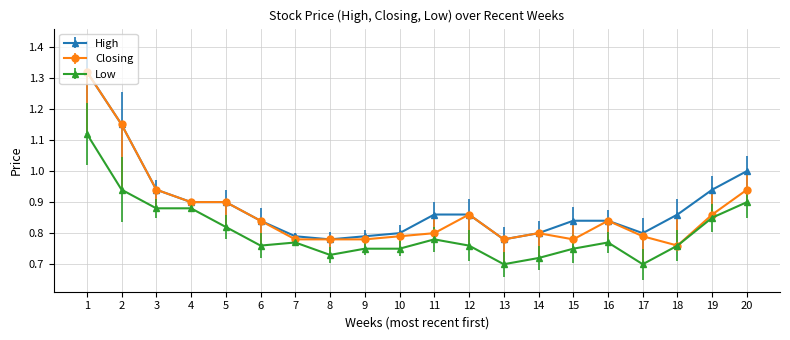

The value of Closing at 1 is 0.8. True or false?

False